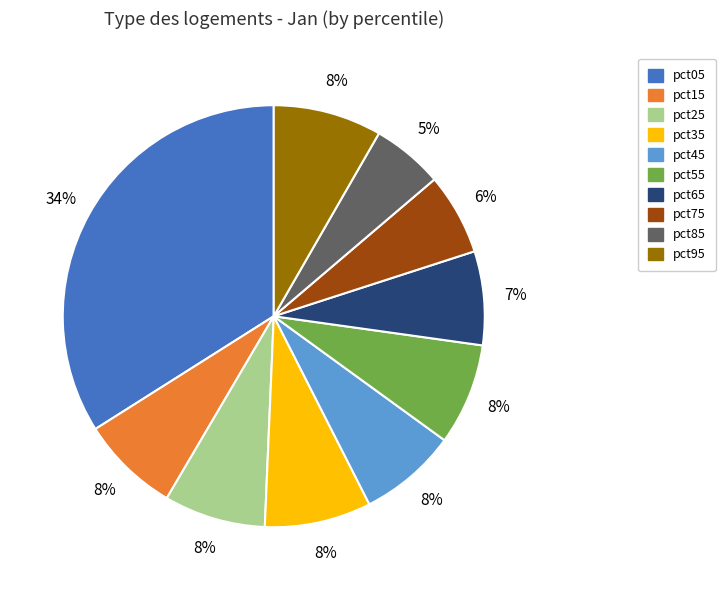

To the nearest percent, what percentage of the pie is pct55?

8%